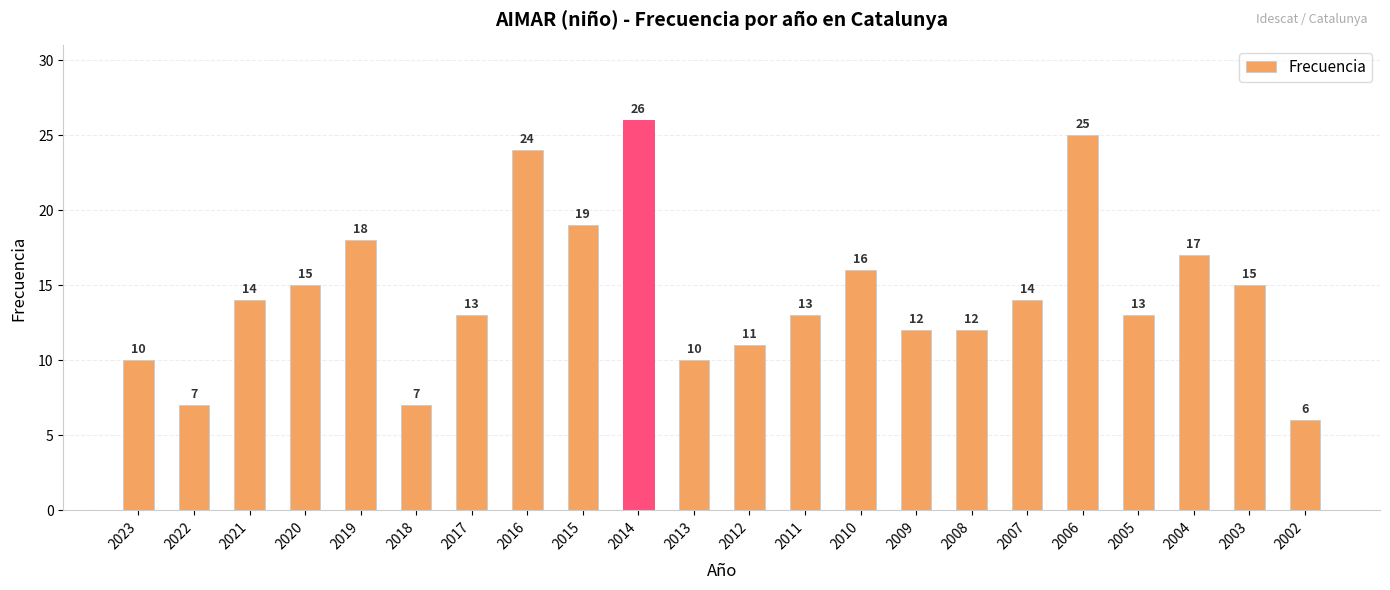

What is the approximate value at 2018, to the nearest 5?

5